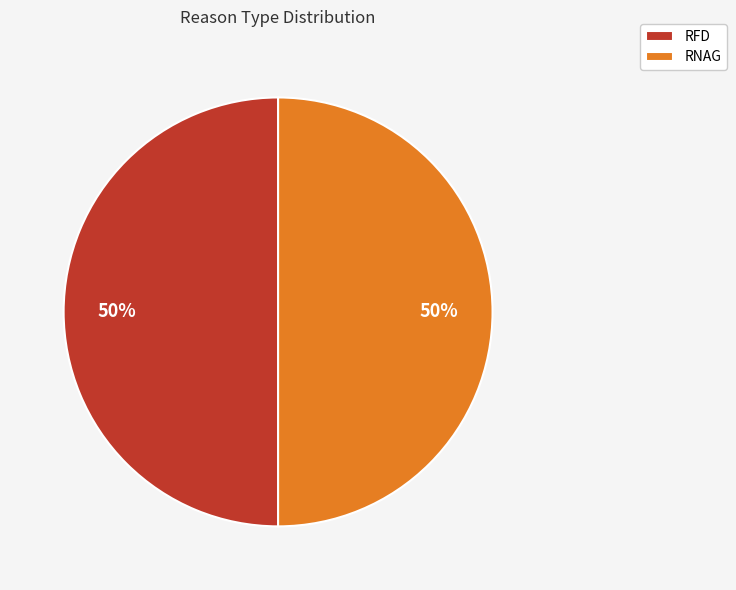

Is it true that RFD is 56% of the pie?

False